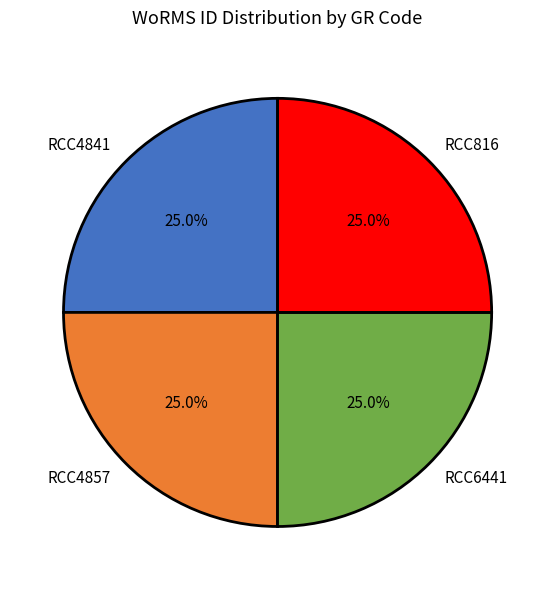

True or false: RCC4857 accounts for 11% of the total.

False